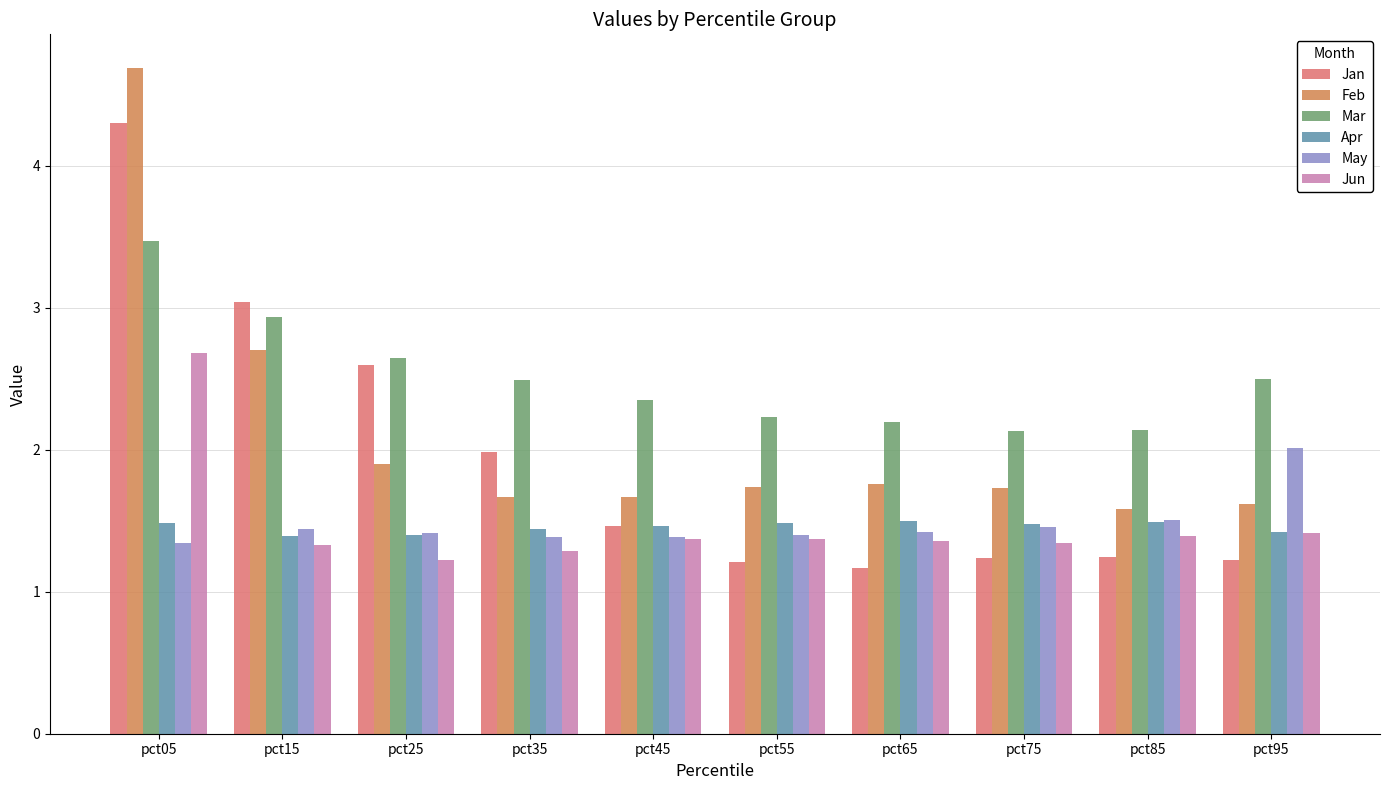

List the series in order of their peak value, lowest first.

Apr, May, Jun, Mar, Jan, Feb